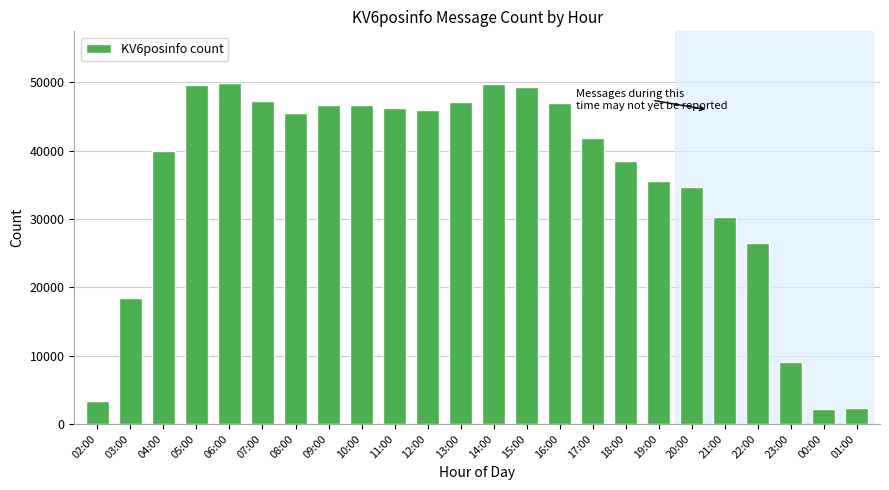

What is the greatest value displayed?

49953